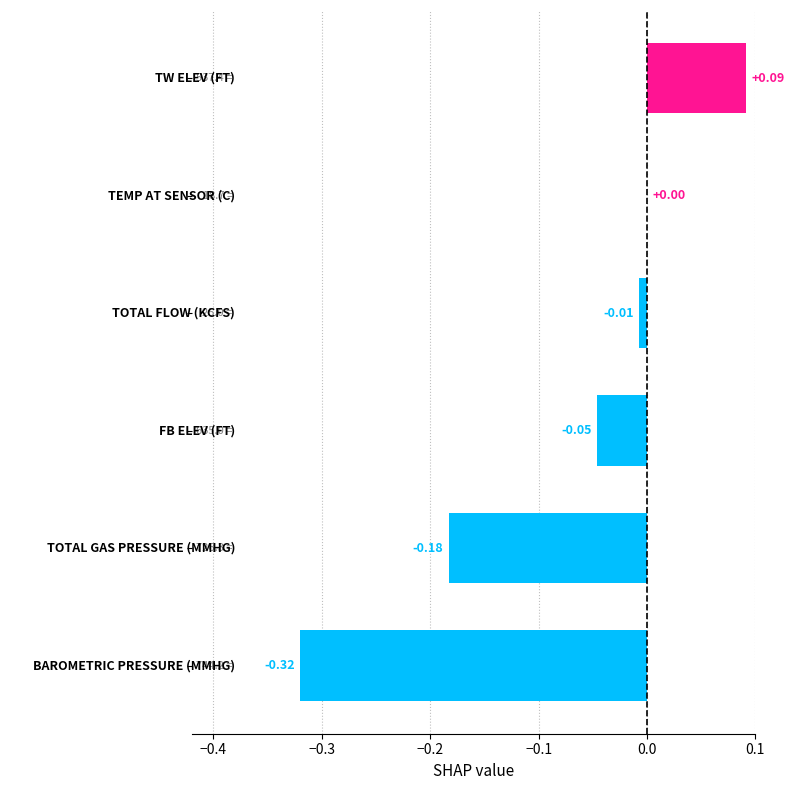

How many data points does each series have?

6